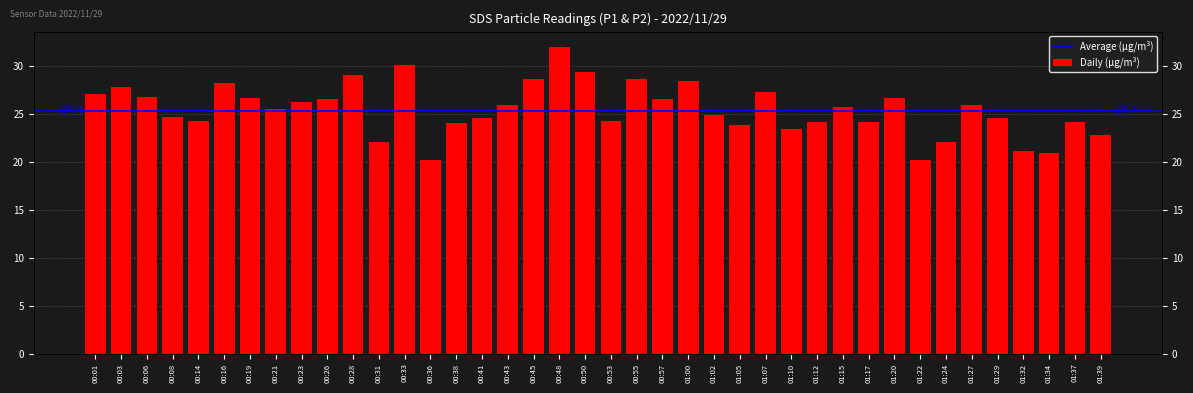

Rank the categories by value from highest to lowest.

00:48, 00:33, 00:50, 00:28, 00:45, 00:55, 01:00, 00:16, 00:03, 01:07, 00:01, 00:06, 00:19, 01:20, 00:26, 00:57, 00:23, 00:43, 01:27, 01:15, 00:21, 01:02, 00:08, 01:29, 00:41, 00:14, 00:53, 01:12, 01:17, 01:37, 00:38, 01:05, 01:10, 01:39, 00:31, 01:24, 01:32, 01:34, 00:36, 01:22